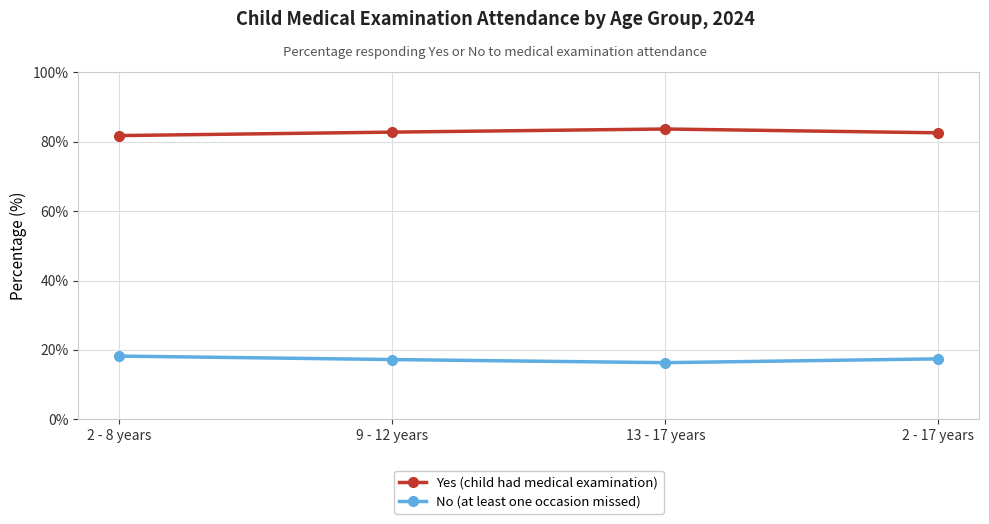

True or false: No (at least one occasion missed) and Yes (child had medical examination) intersect in this chart.

False